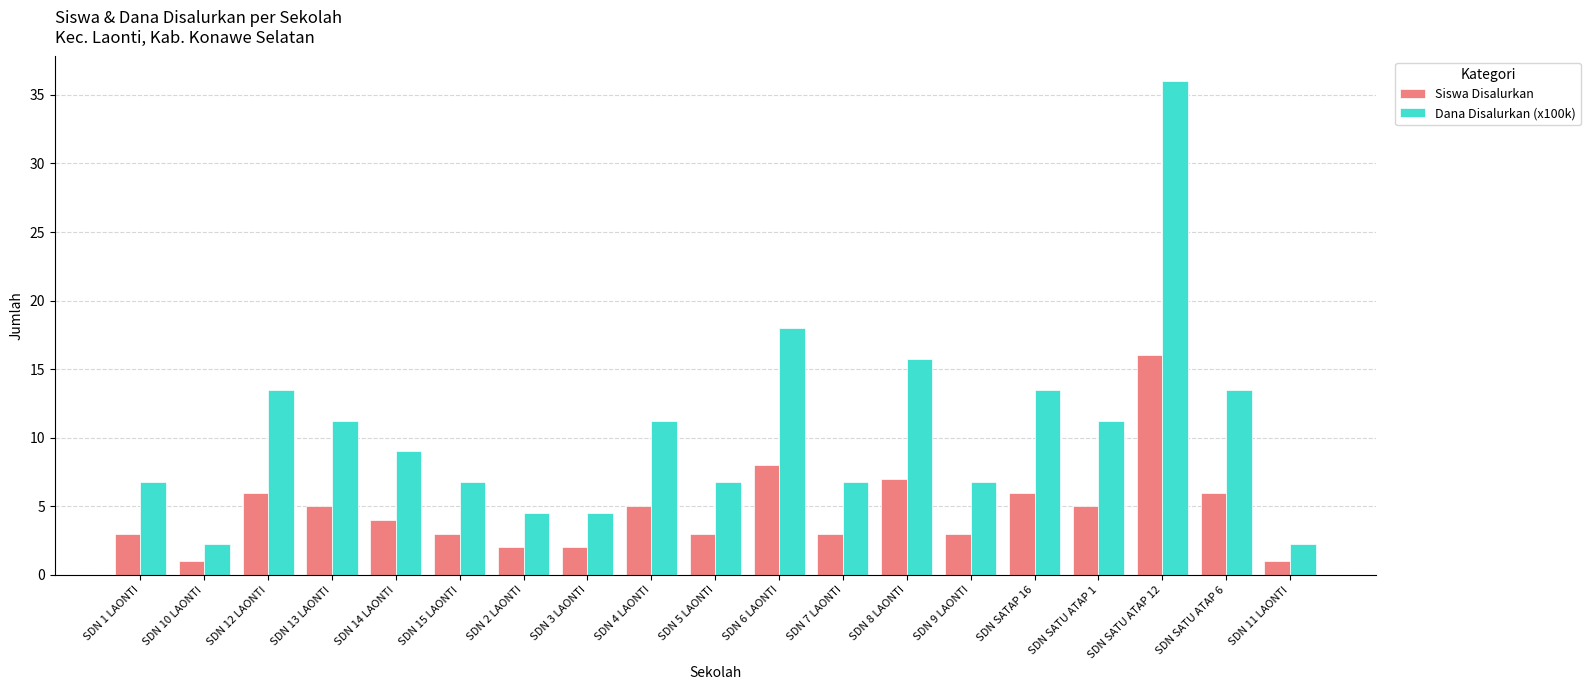

True or false: Dana Disalurkan (x100k) has a value of 1.1 at SDN 3 LAONTI.

False